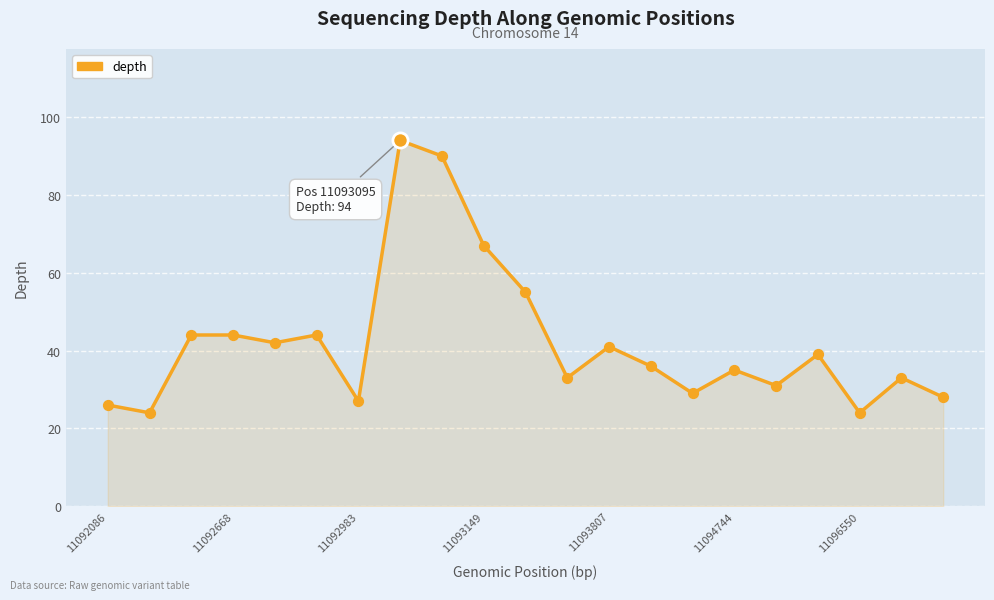

What is the difference between the maximum and minimum values?

70